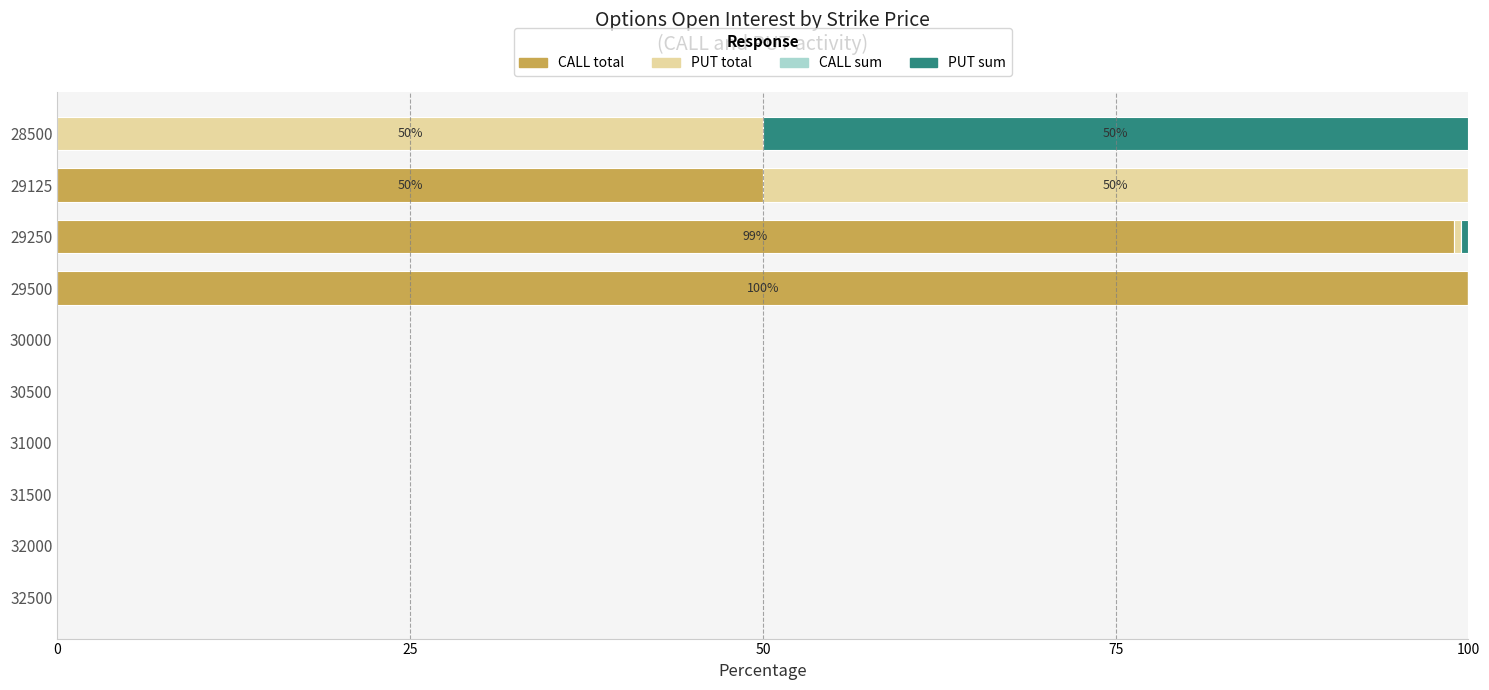

What is the approximate value of CALL total at 29125?

50.0